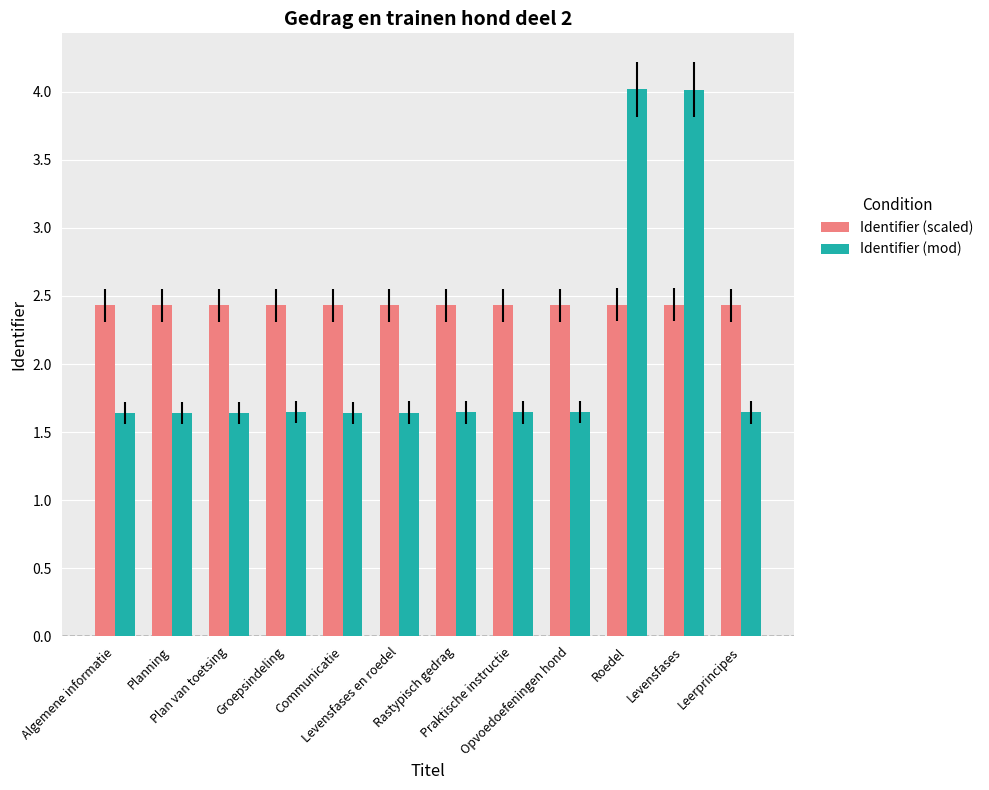

Rank the series by their average value, from lowest to highest.

Identifier (mod), Identifier (scaled)